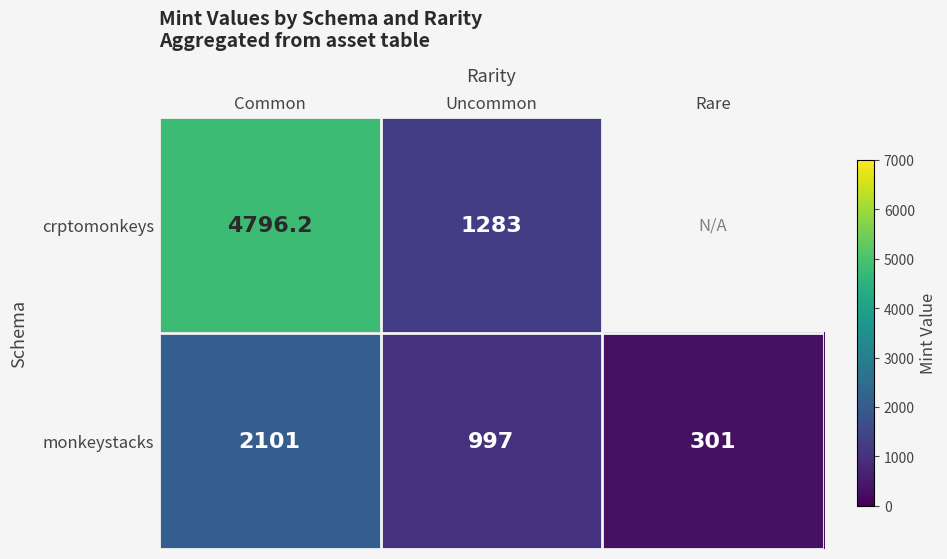

At which category is the sum across all series the highest?

Common